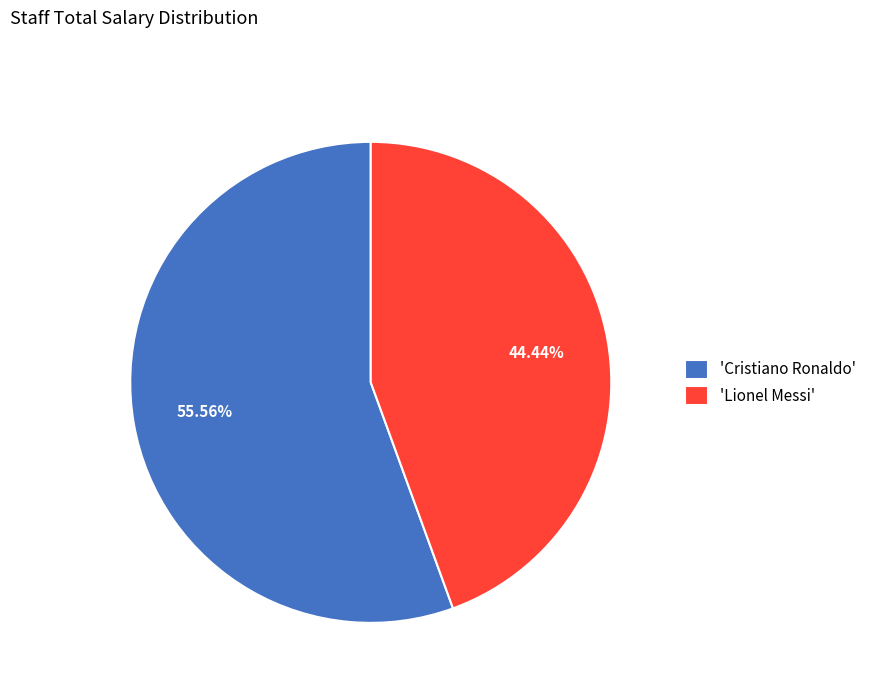

Which slice represents more than half of the pie?

'Cristiano Ronaldo'